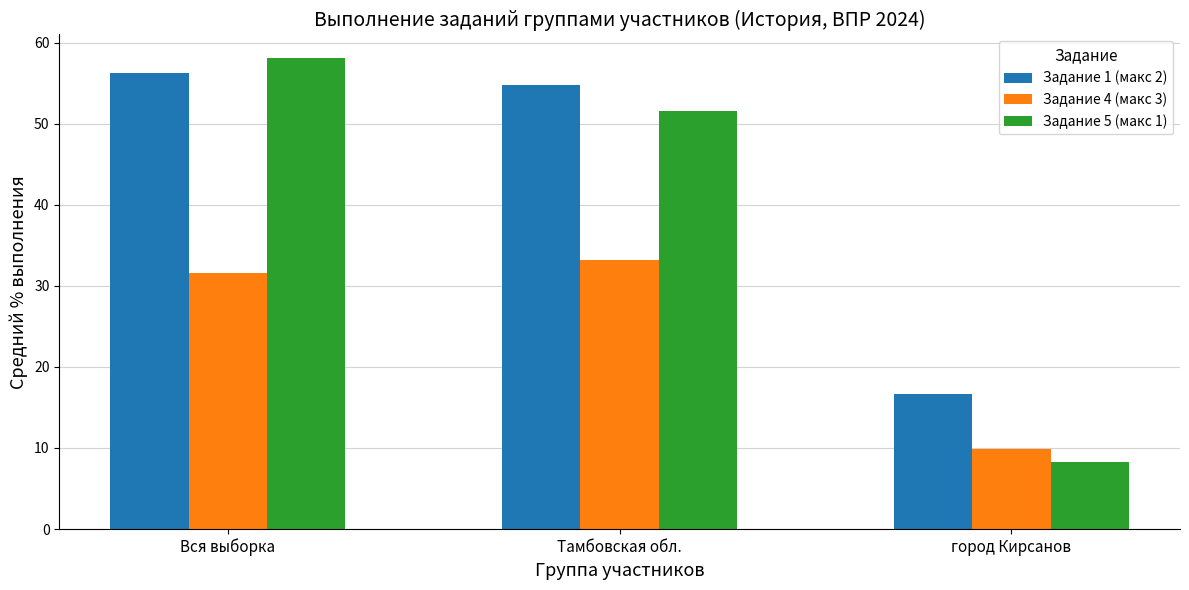

What is the sum of the Задание 4 (макс 3) values at город Кирсанов and Тамбовская обл.?

43.1